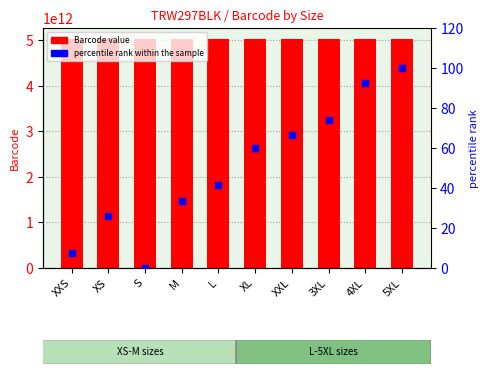

Which series has the largest Y range (max minus min)?

percentile rank within the sample